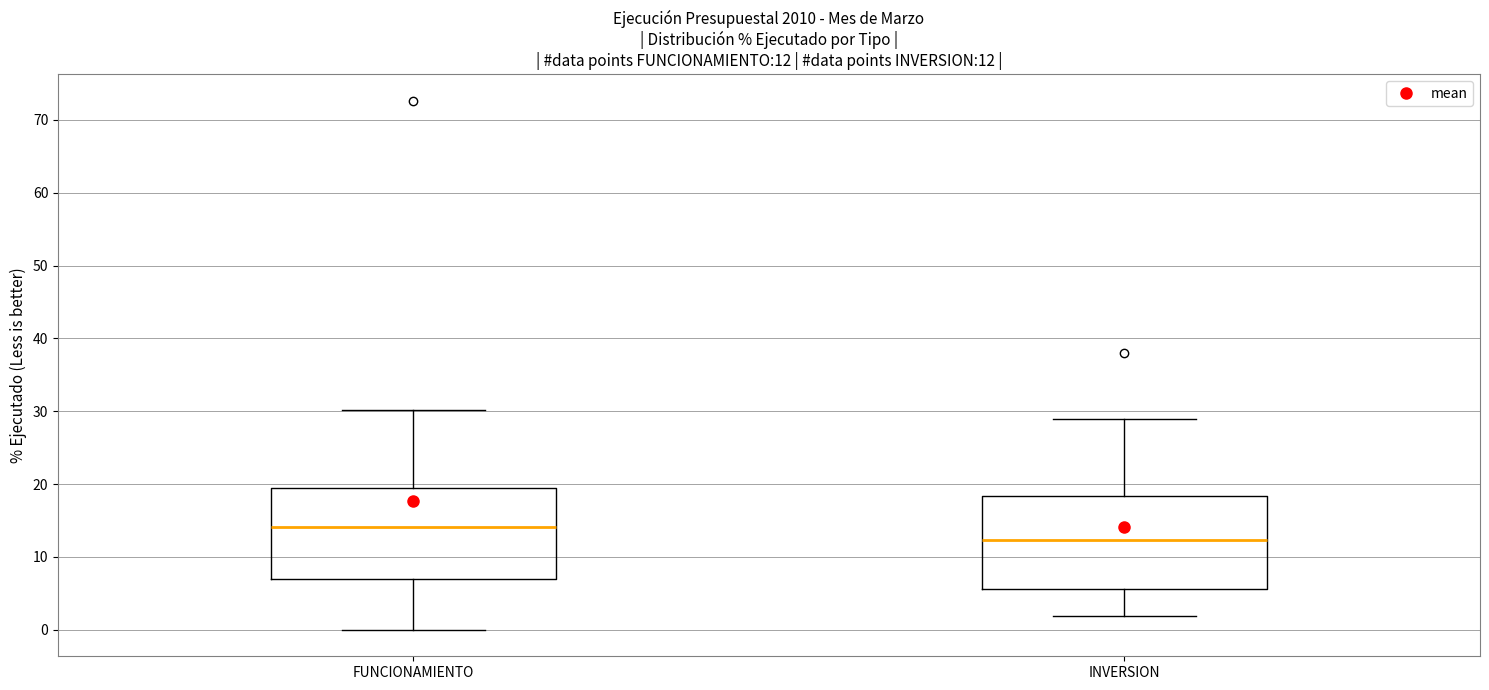

Which box's median line is the highest?

FUNCIONAMIENTO